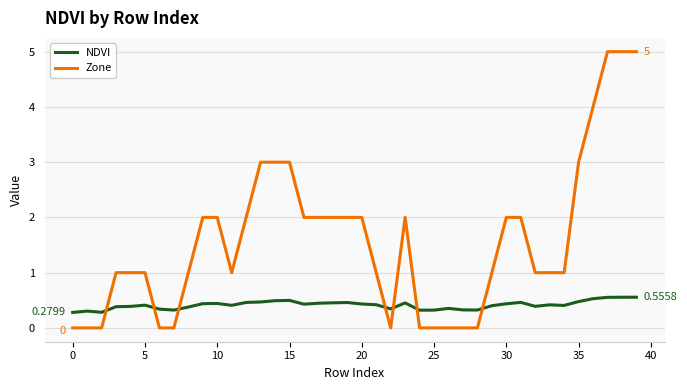

What are all the series names shown in the legend?

NDVI, Zone